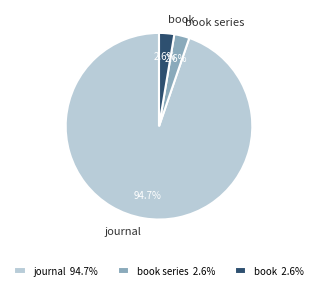

Which slice represents more than half of the pie?

journal